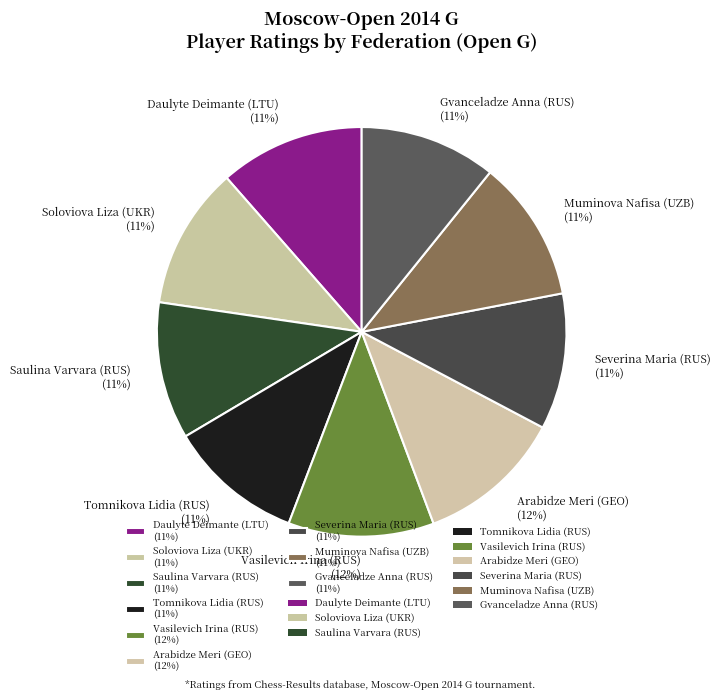

What is the ratio of the value at Muminova Nafisa (UZB) to the value at Soloviova Liza (UKR)?

1.0